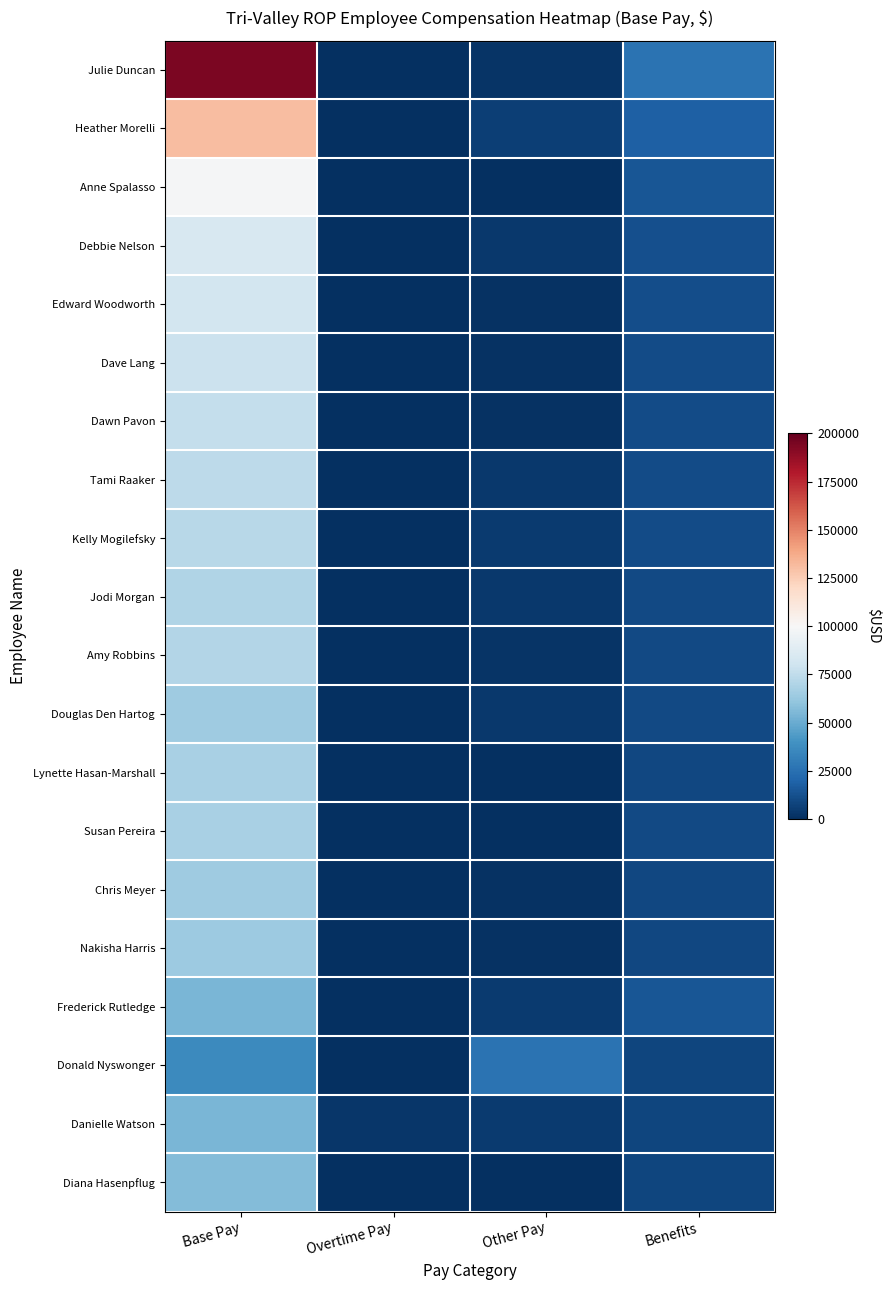

How many data points does each series have?

4